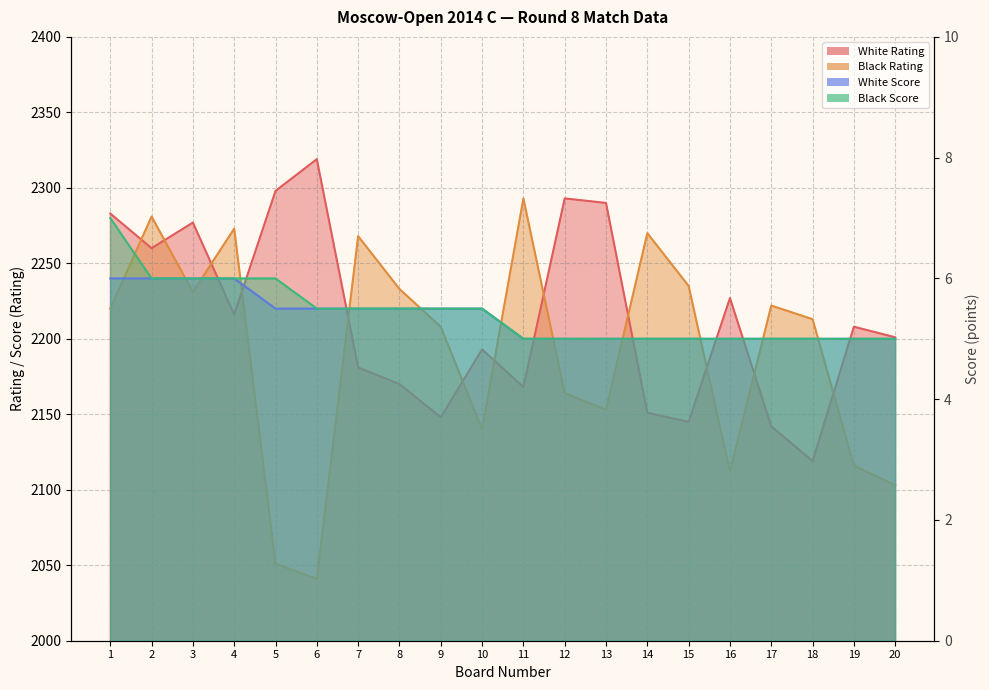

Does the chart display data point markers on the line(s)?

No